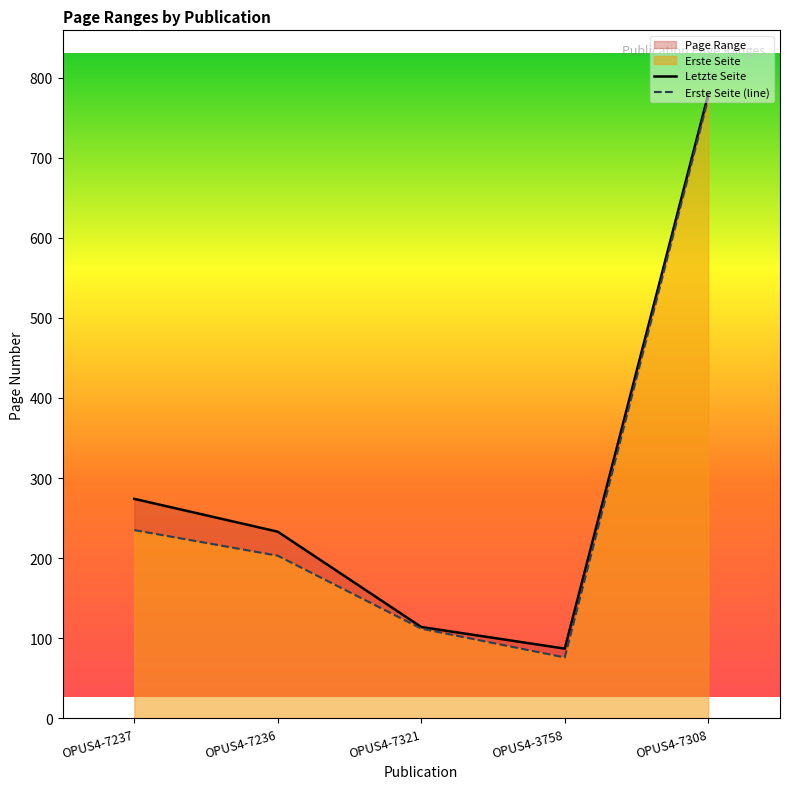

What is the label of the 5th point from the right?

OPUS4-7237